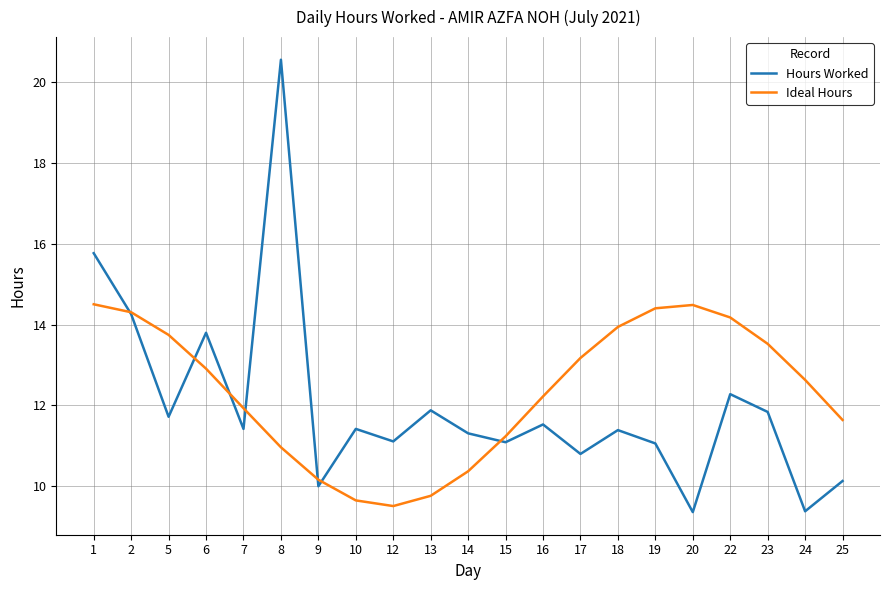

Between 6 and 22, which series saw the biggest shift?

Hours Worked